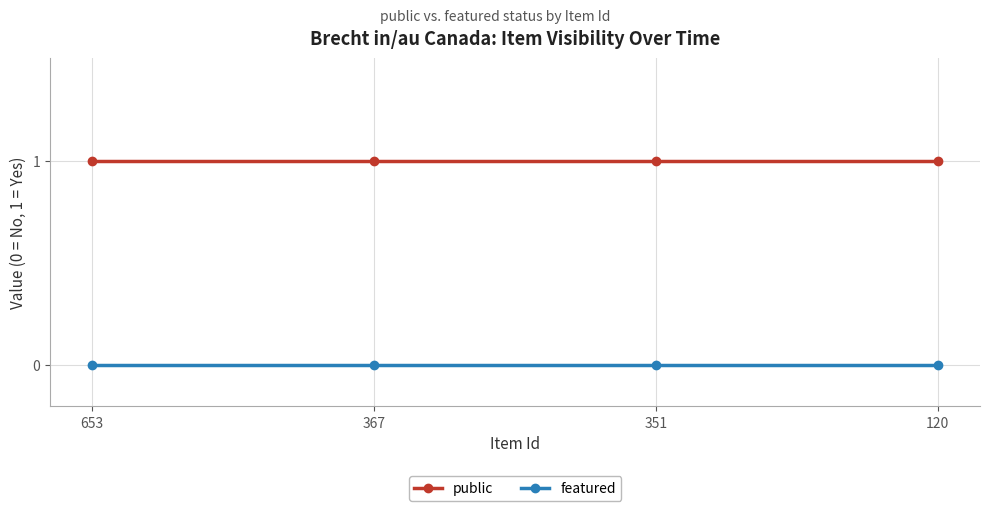

At how many categories does at least one series exceed 0?

4